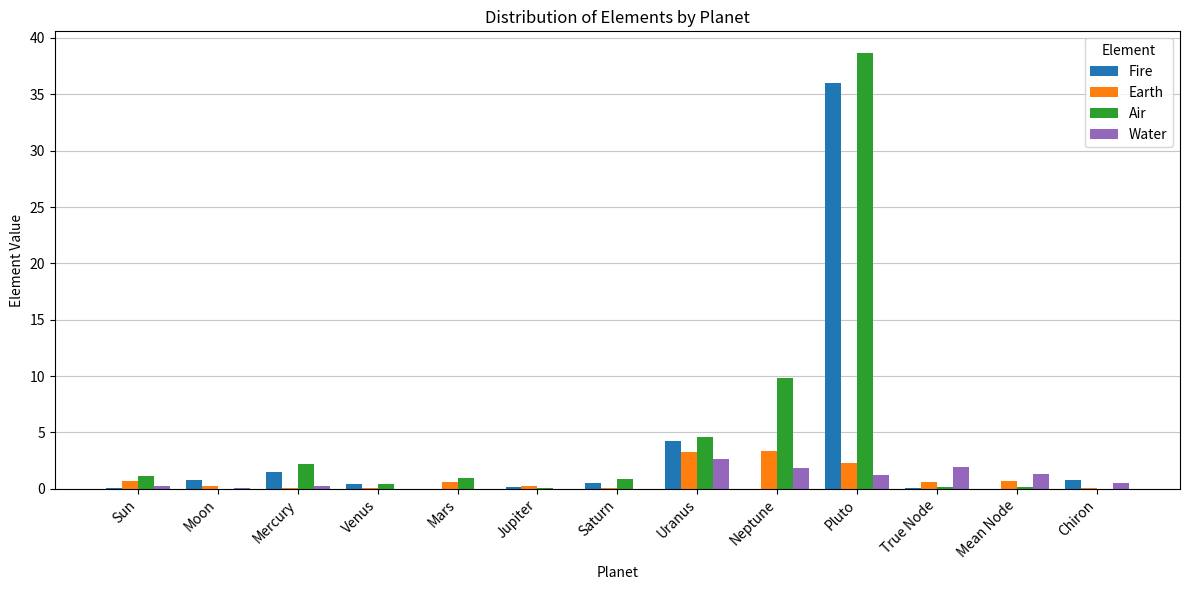

What is the sum of all Fire values?

44.6